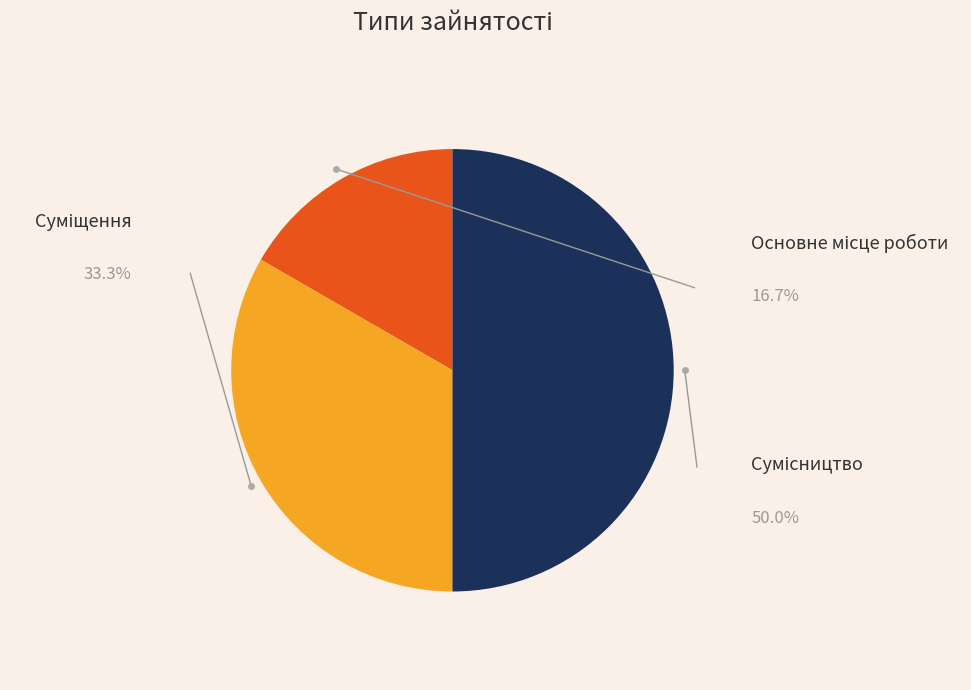

Which has a higher value, Суміщення or Основне місце роботи?

Суміщення